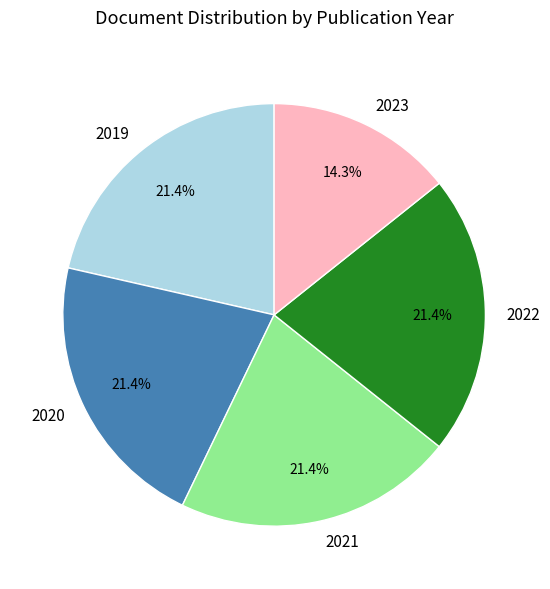

How much of the chart is everything except 2020?

78.6%